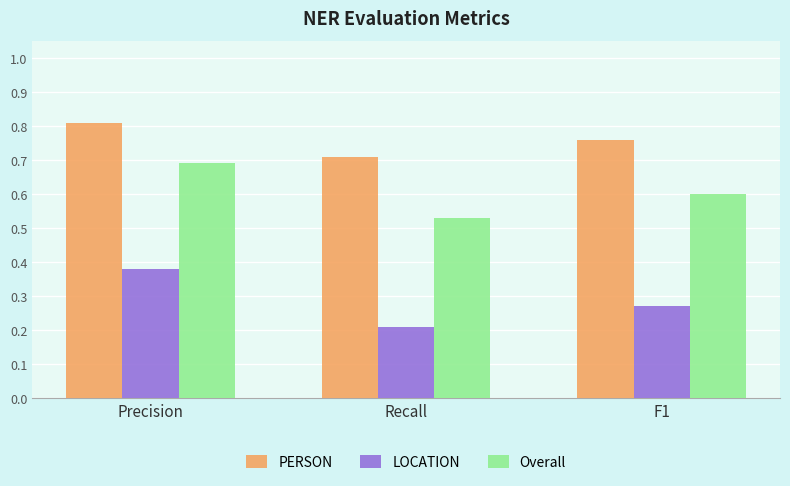

Which category has the highest value in the Overall series?

Precision